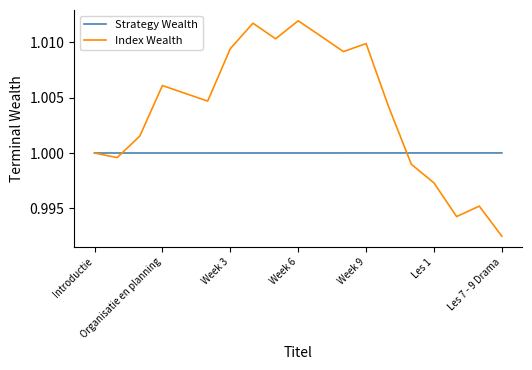

Which series has the largest total across all categories?

Index Wealth